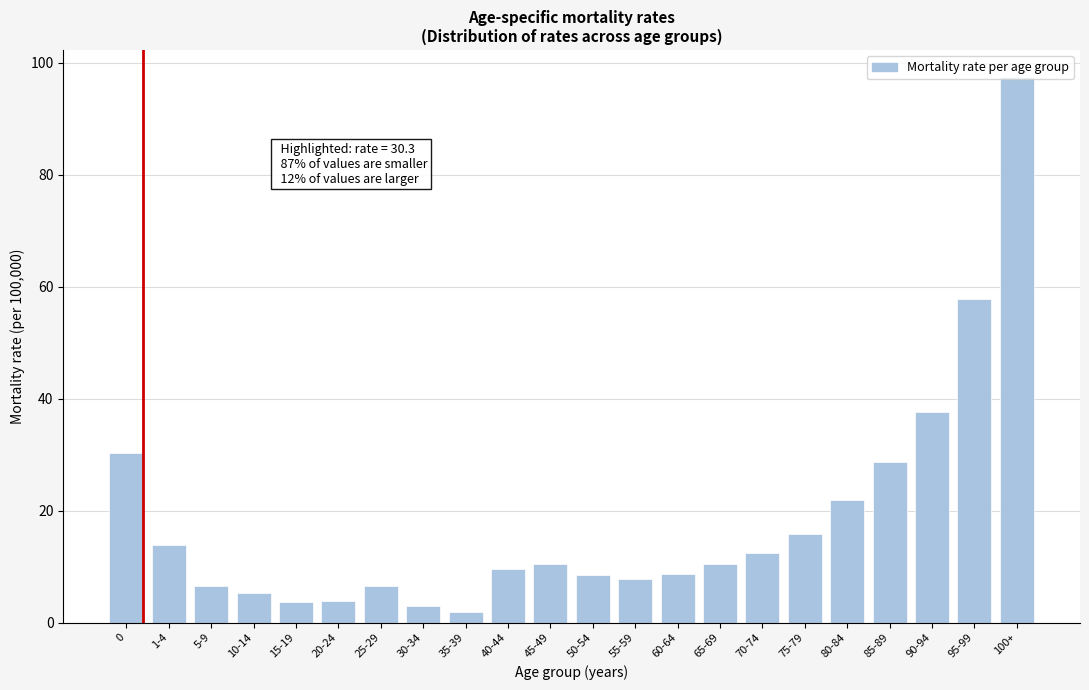

What is the greatest value displayed?

97.4